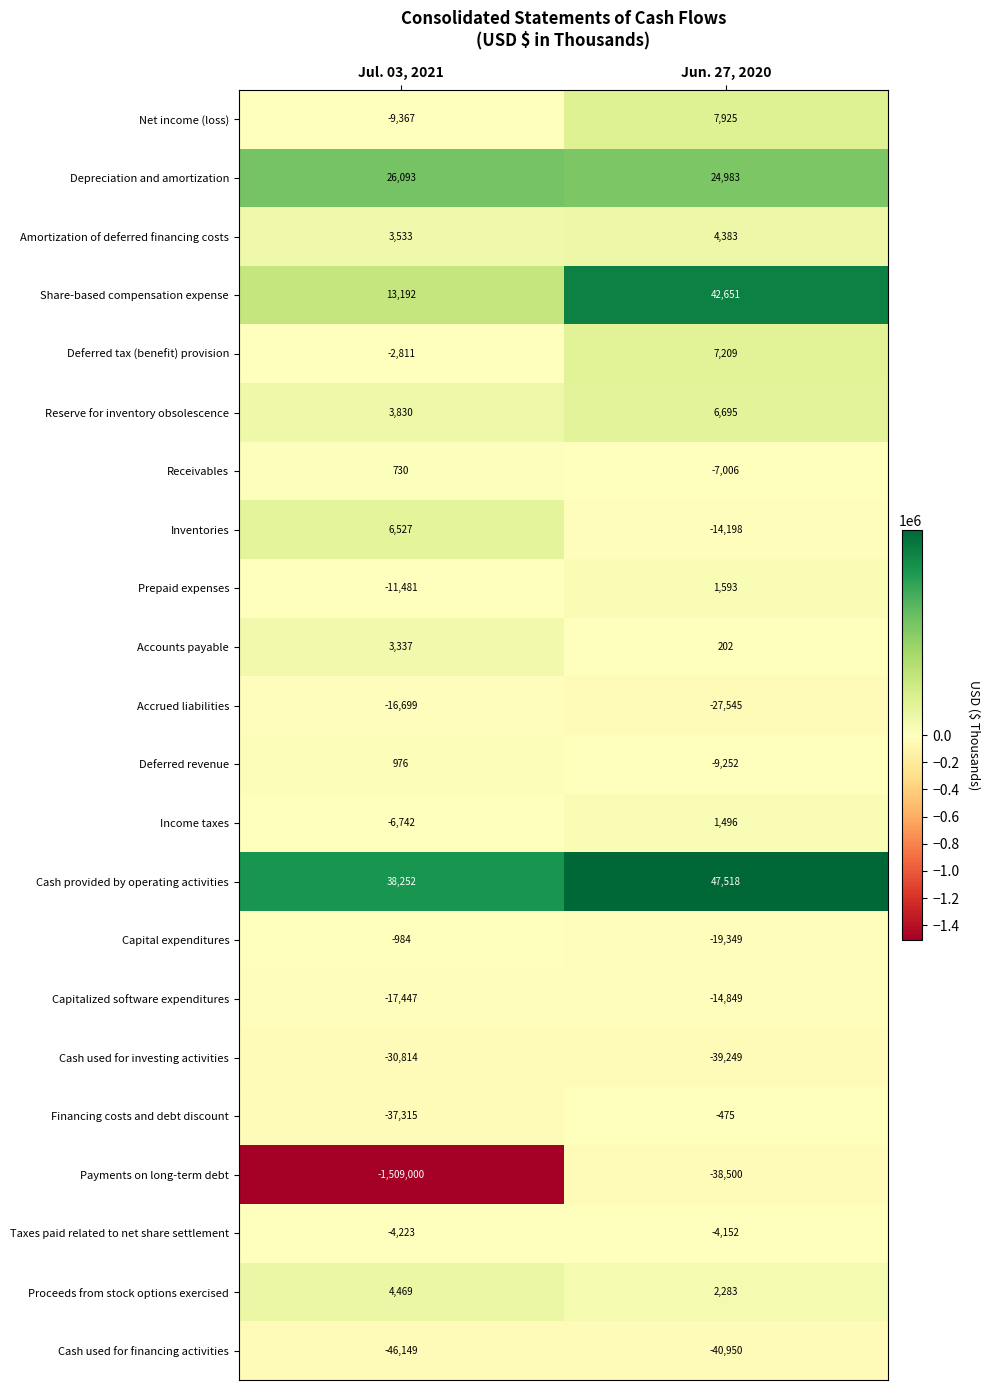

Which series has the largest range (max minus min)?

Payments on long-term debt